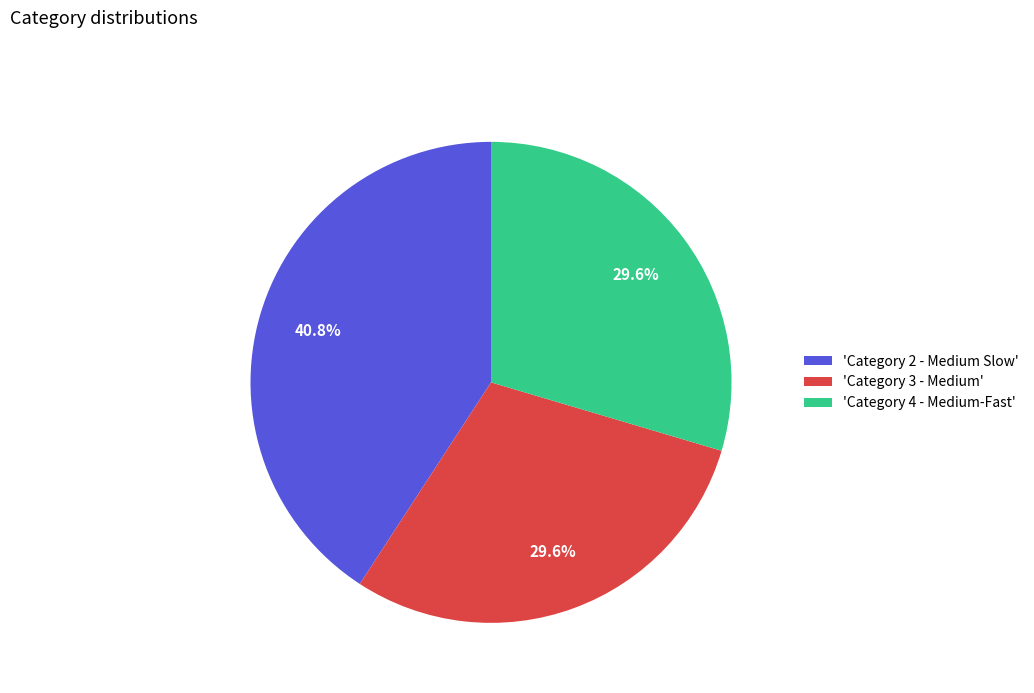

Is there a majority slice in this chart?

No